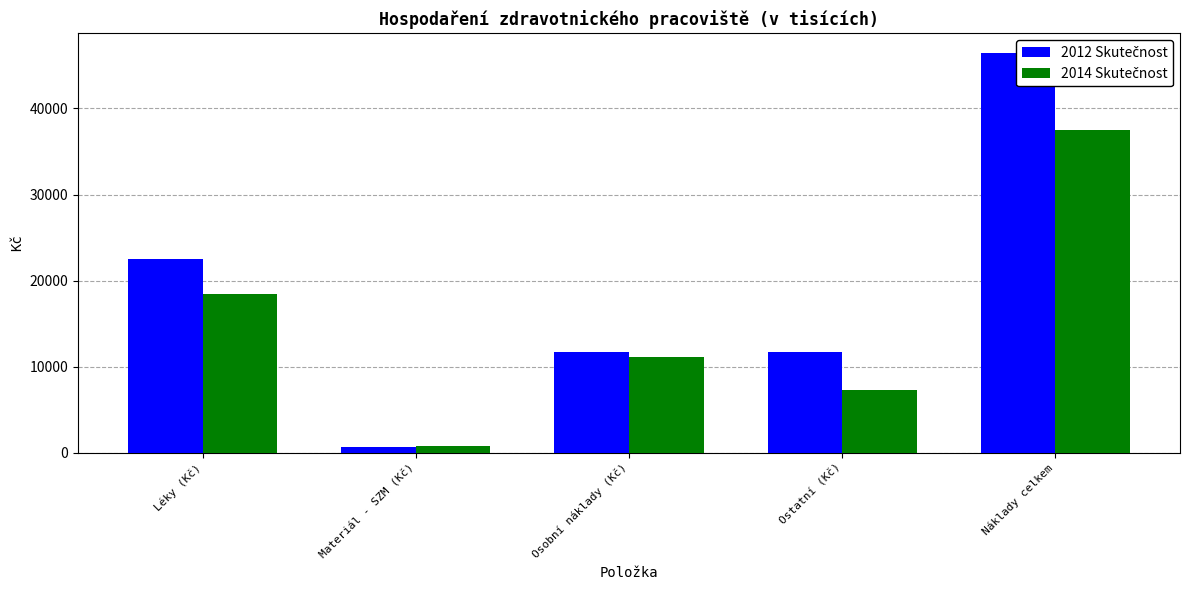

Which category has the lowest value in the 2012 Skutečnost series?

Materiál - SZM (Kč)